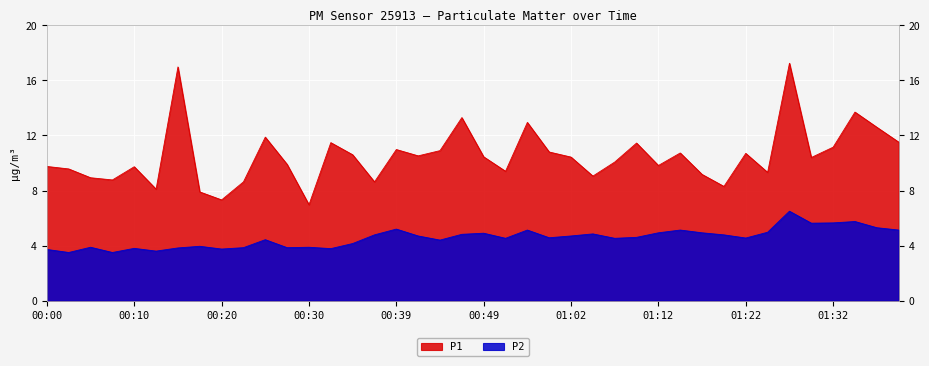

True or false: P1 has a value of 16.6 at 01:30.

False